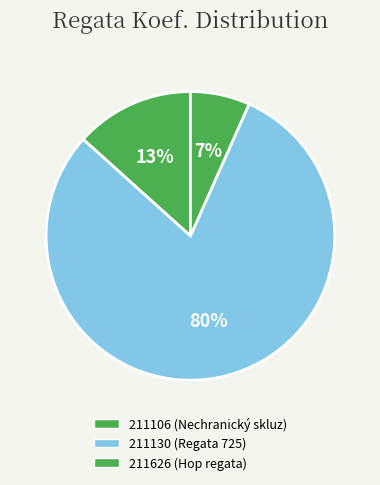

What is the ratio of the value at 211130 to the value at 211626?

12.0